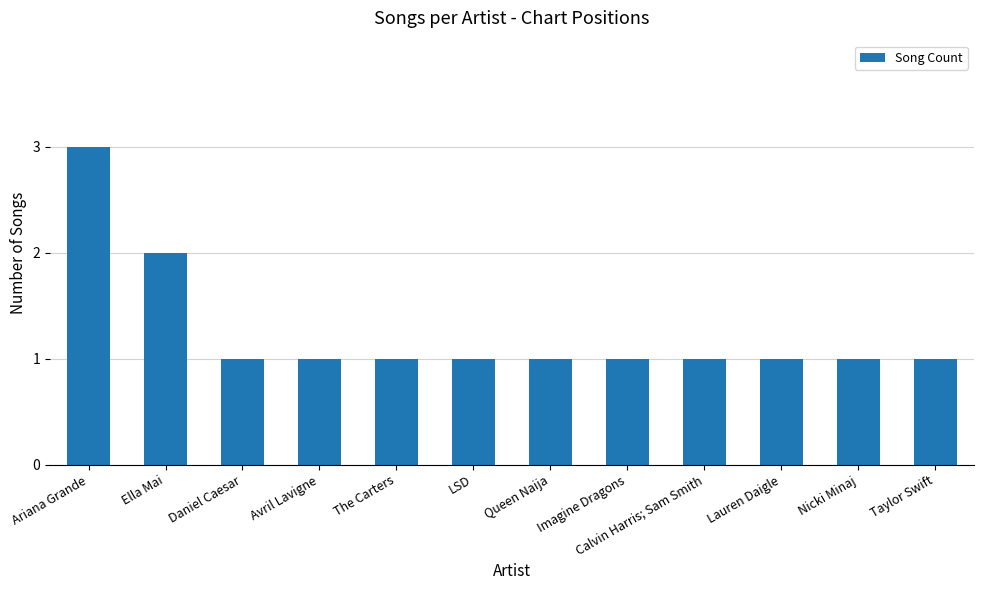

True or false: the data shows 2 at Ella Mai.

True